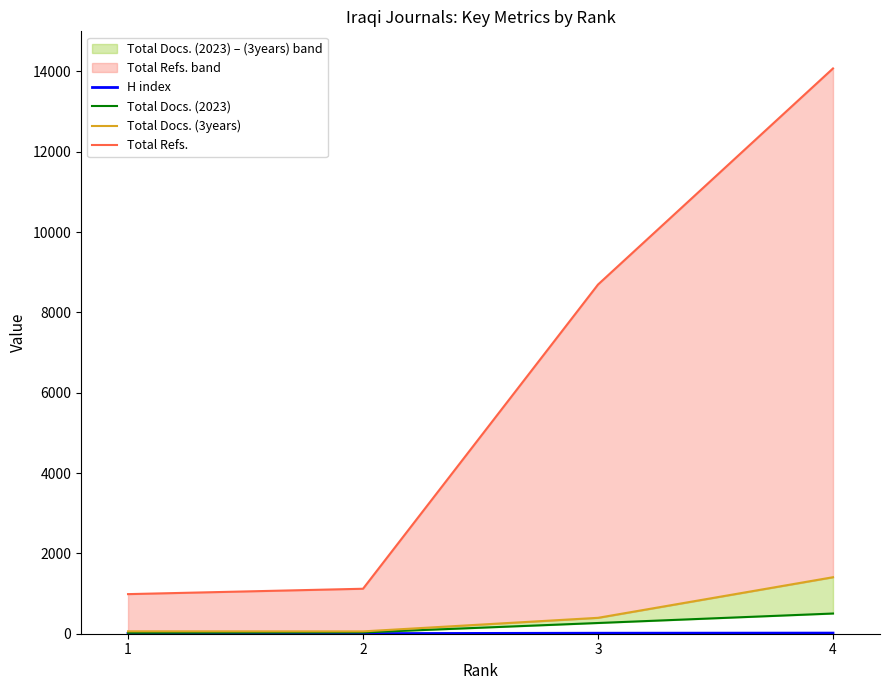

At which label is H index closest to 9?

1